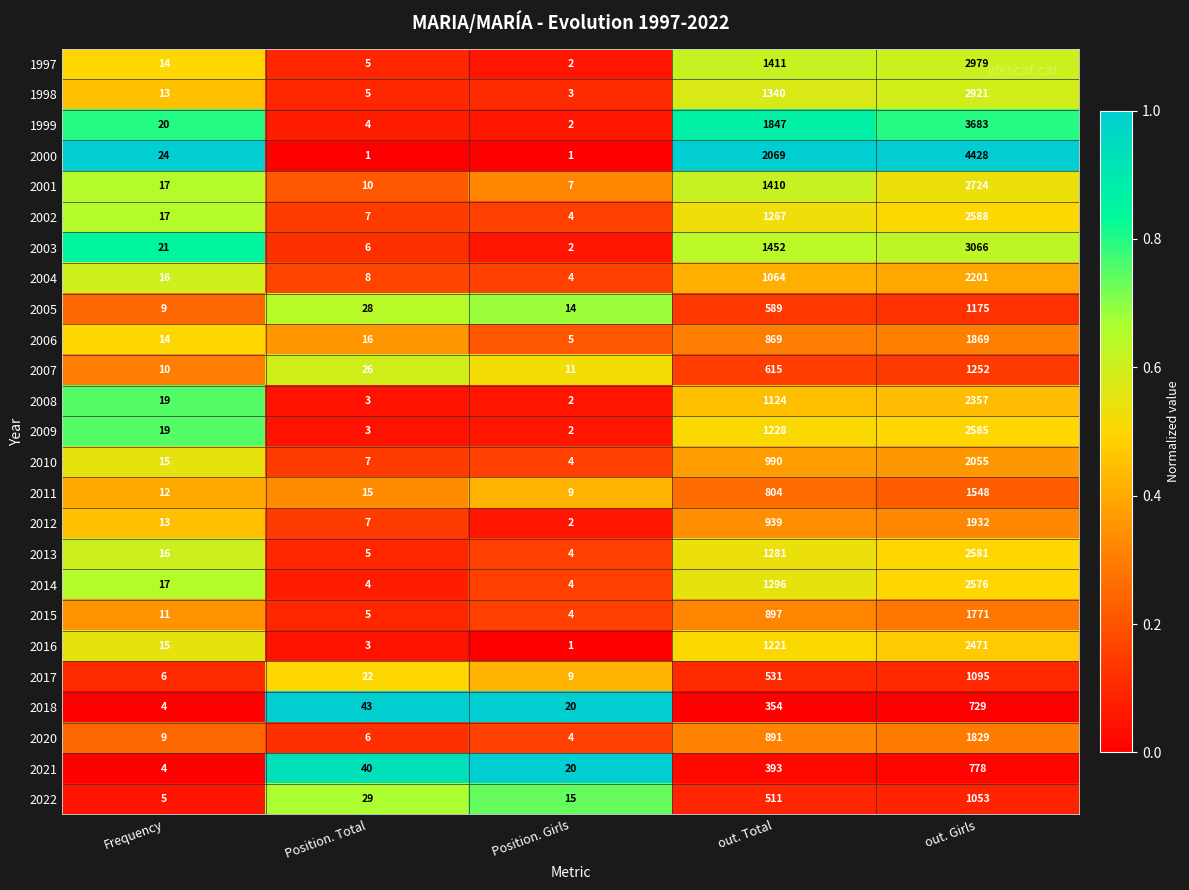

Which series has the largest total across all categories?

2000